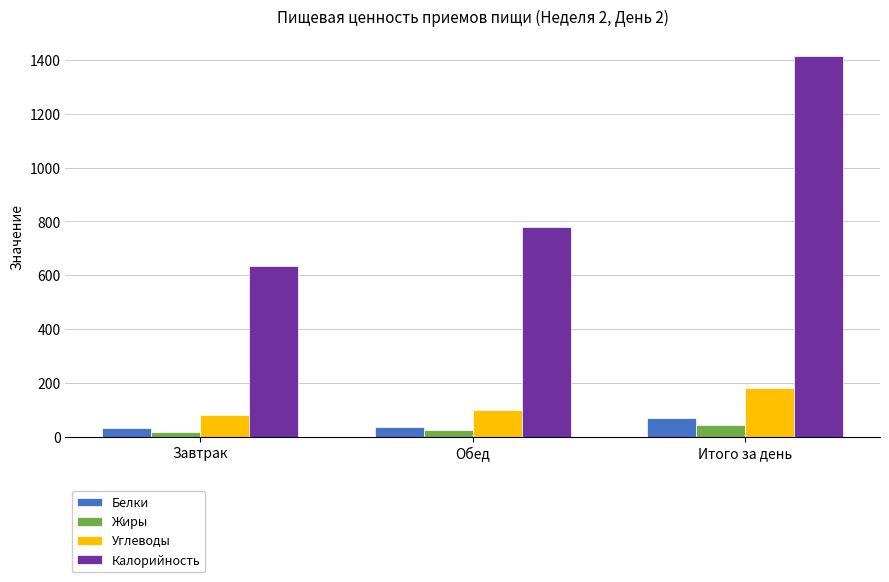

Which series has the widest spread of values?

Калорийность